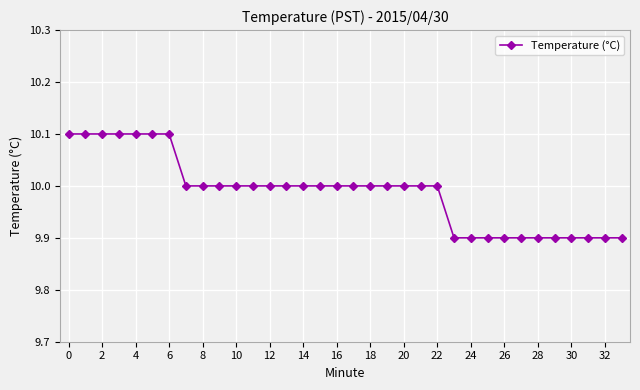

What is the maximum value shown in the chart?

10.1